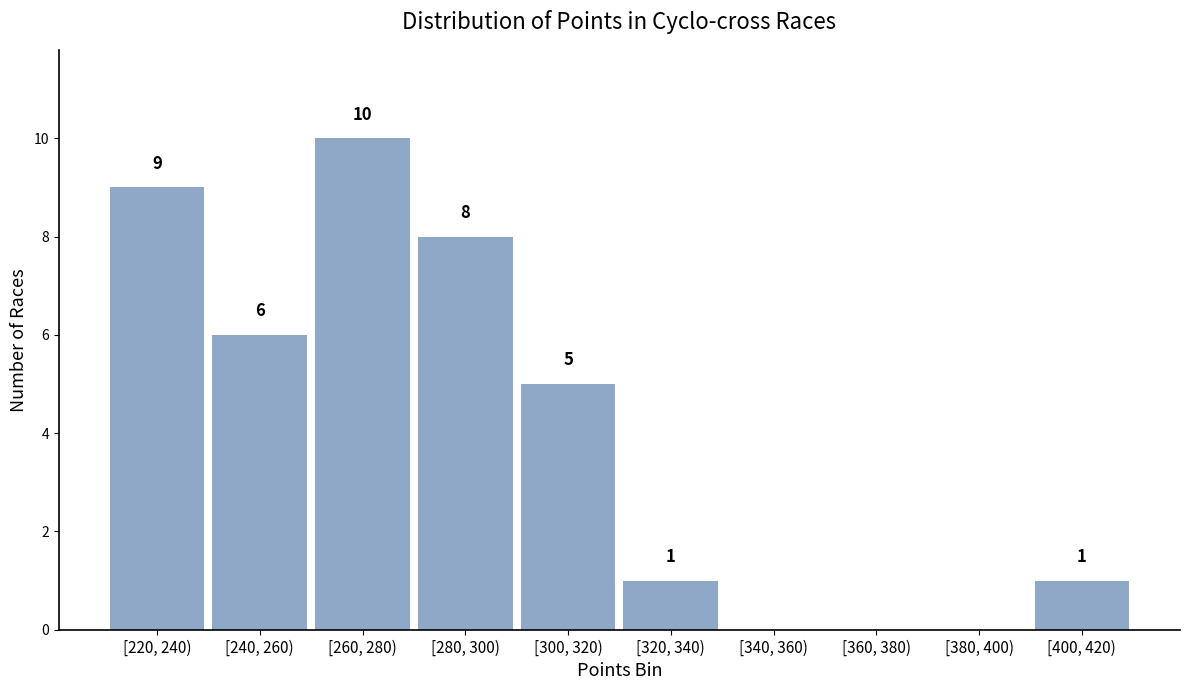

Reading left to right, list all the values displayed in this chart.

[220, 240)=9	[240, 260)=6	[260, 280)=10	[280, 300)=8	[300, 320)=5	[320, 340)=1	[340, 360)=0	[360, 380)=0	[380, 400)=0	[400, 420)=1